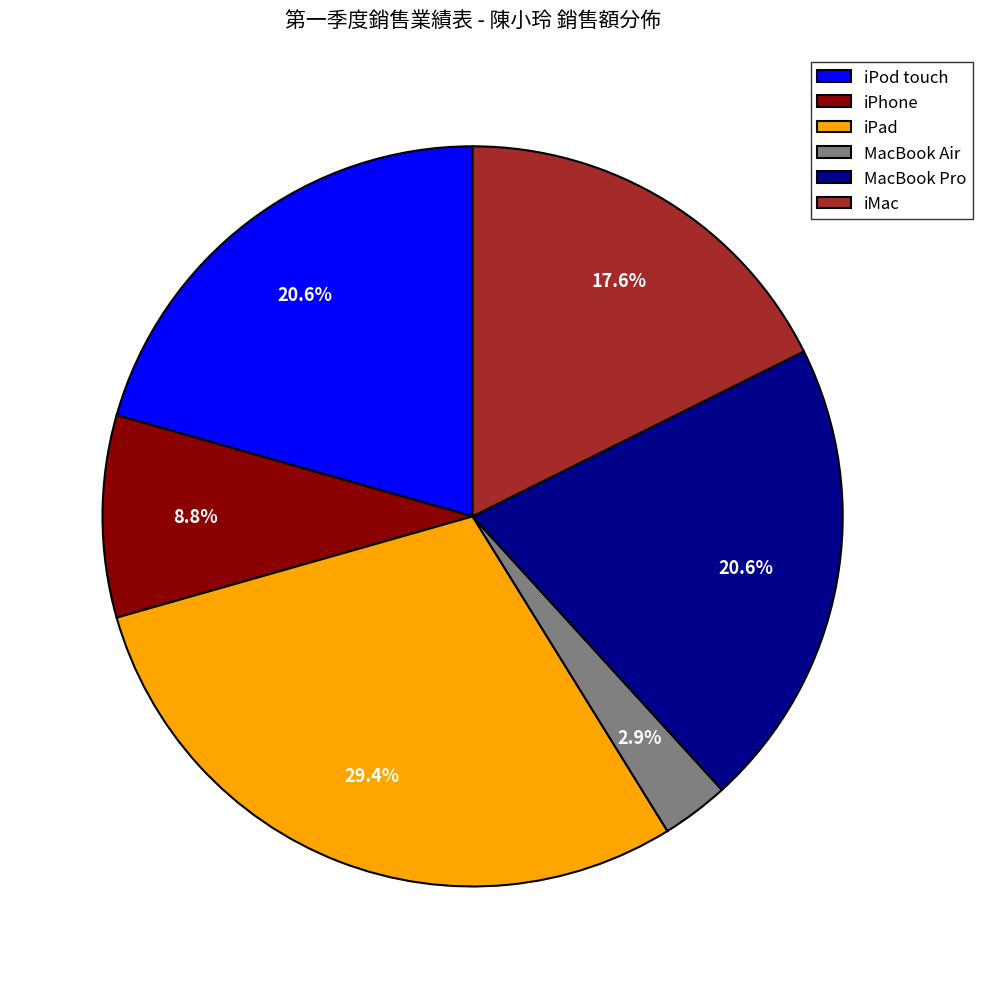

Is there any slice that represents more than half of the pie?

No